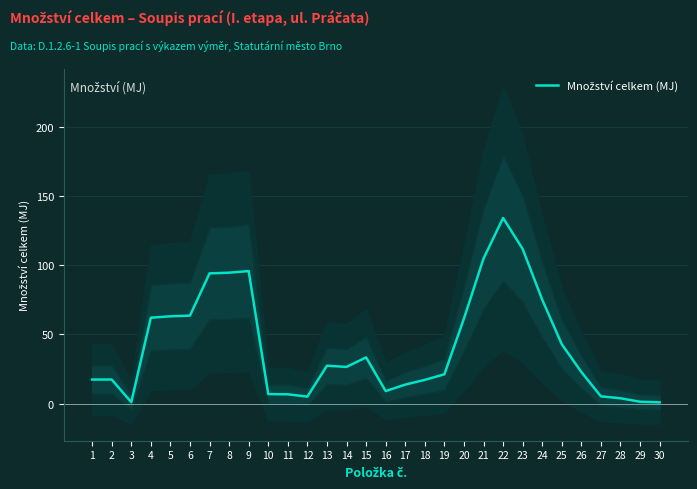

True or false: there are more than 1 points higher than both neighbors.

True